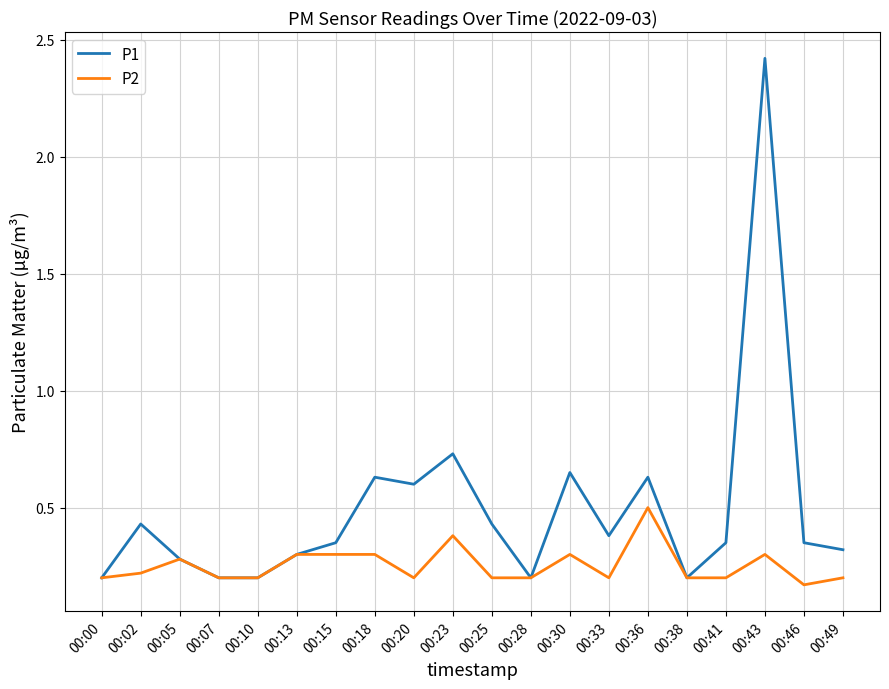

Which series changed the most between 00:28 and 00:43?

P1